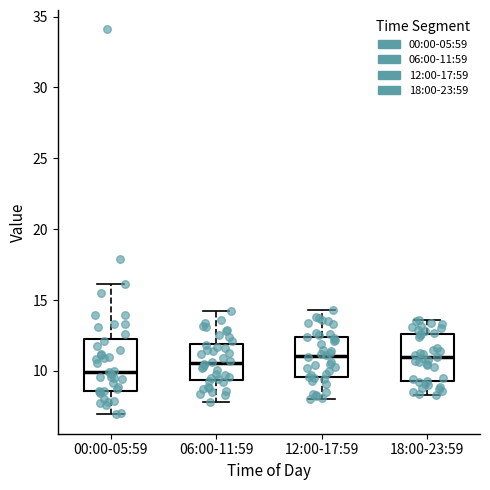

Where does the median line of the box for 18:00-23:59 sit on the y-axis? The values are not printed on the chart, so give them approximately, as read against the axis.

11.0